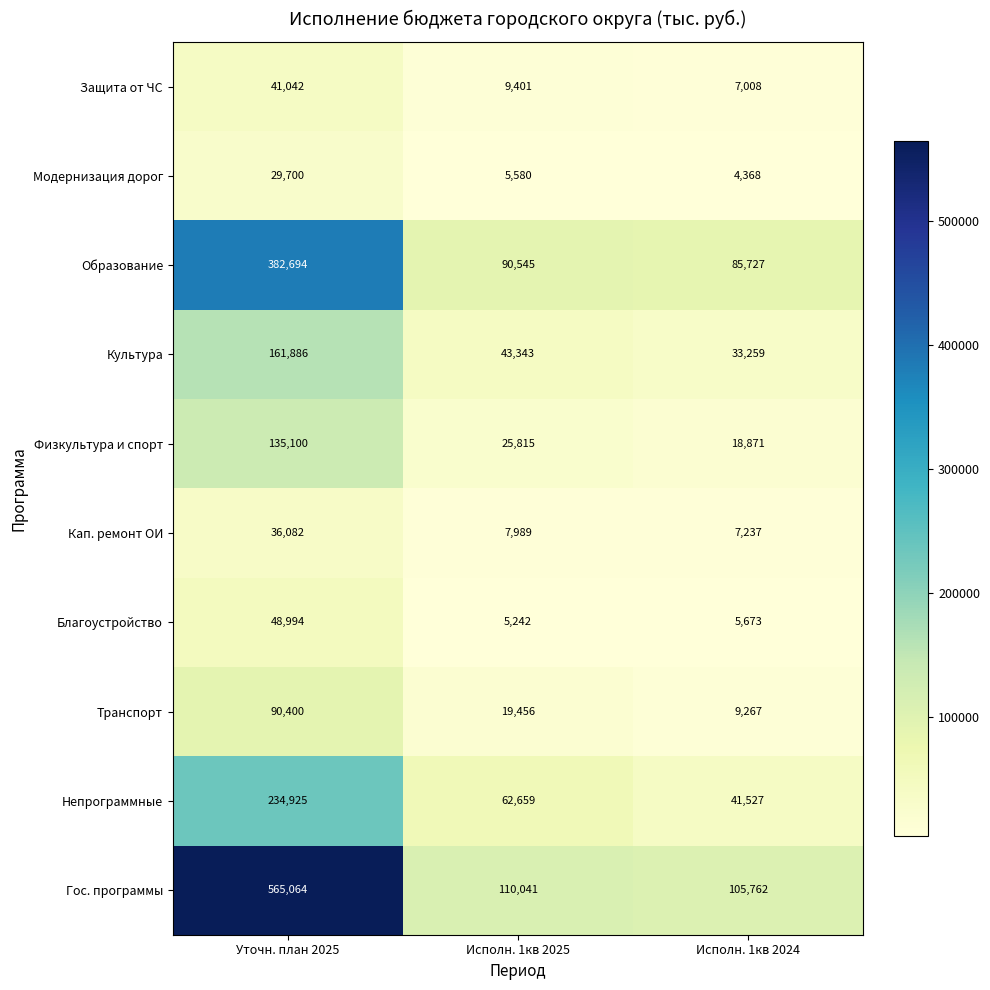

What is the difference between the maximum and minimum values in the Непрограммные series?

193398